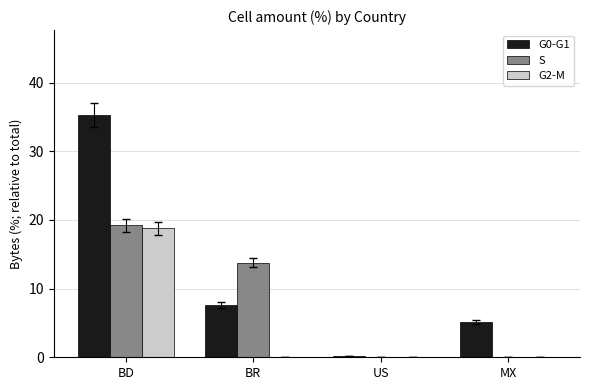

Count the number of categories in the chart.

4